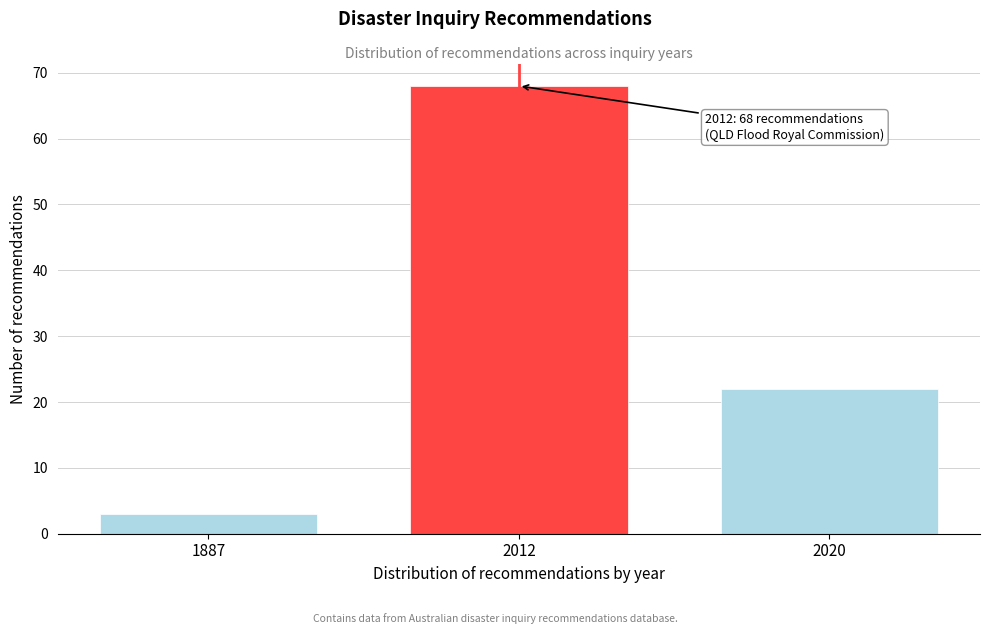

Reading left to right, list all the values displayed in this chart.

1887=3	2012=68	2020=22